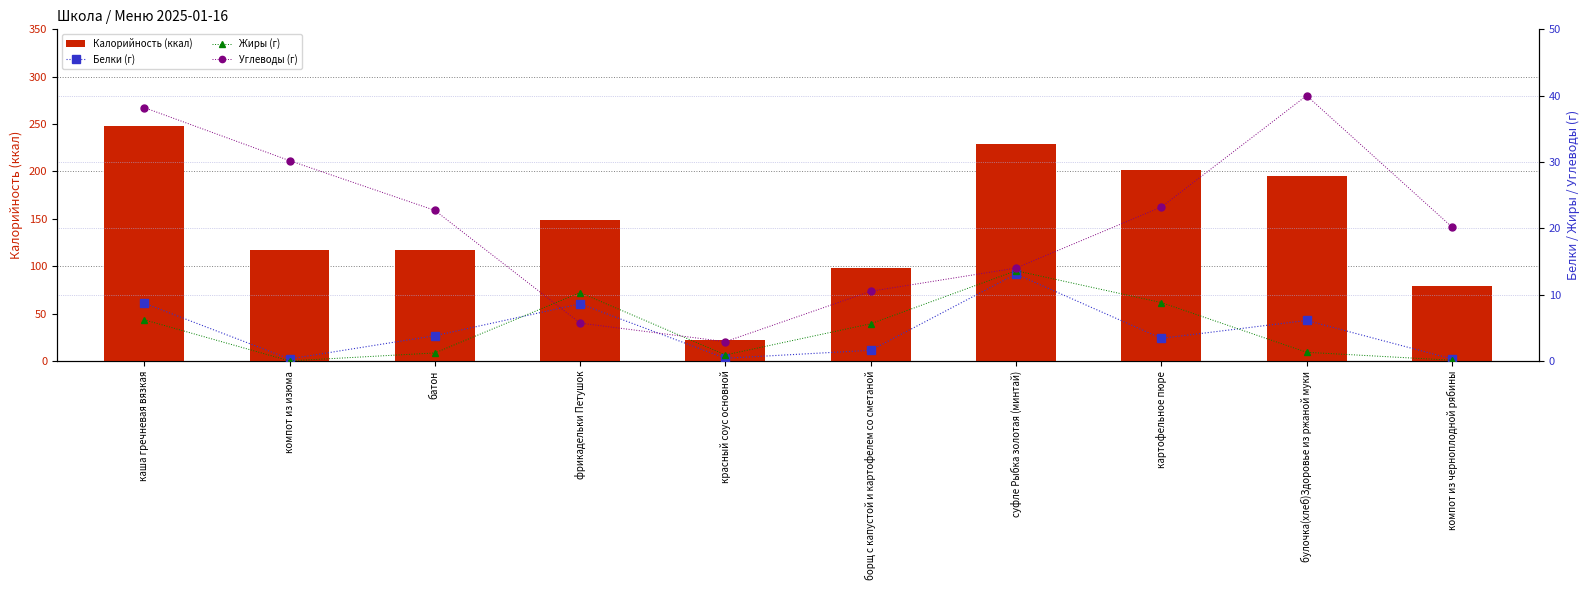

What is the sum of the Углеводы (г) values at фрикадельки Петушок and картофельное пюре?

28.9